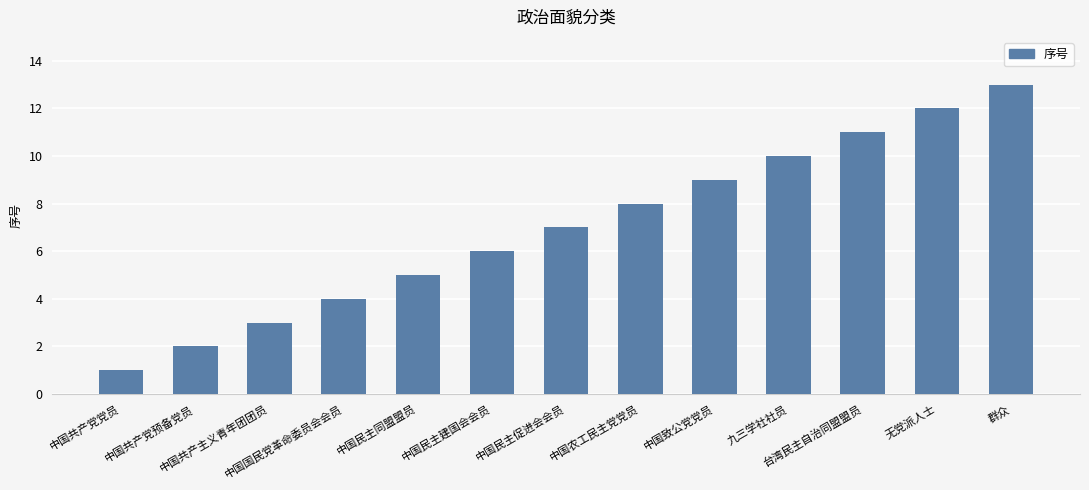

Between 中国民主建国会会员 and 台湾民主自治同盟盟员, which is larger?

台湾民主自治同盟盟员